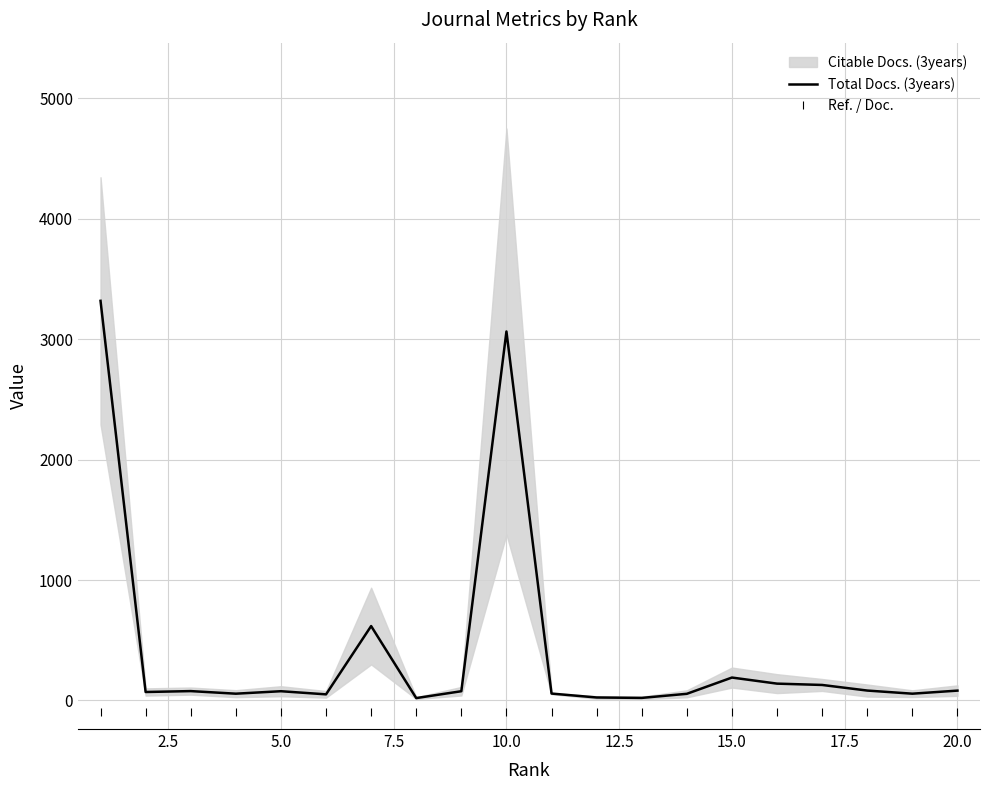

True or false: Ref. / Doc. and Total Docs. (3years) intersect in this chart.

False